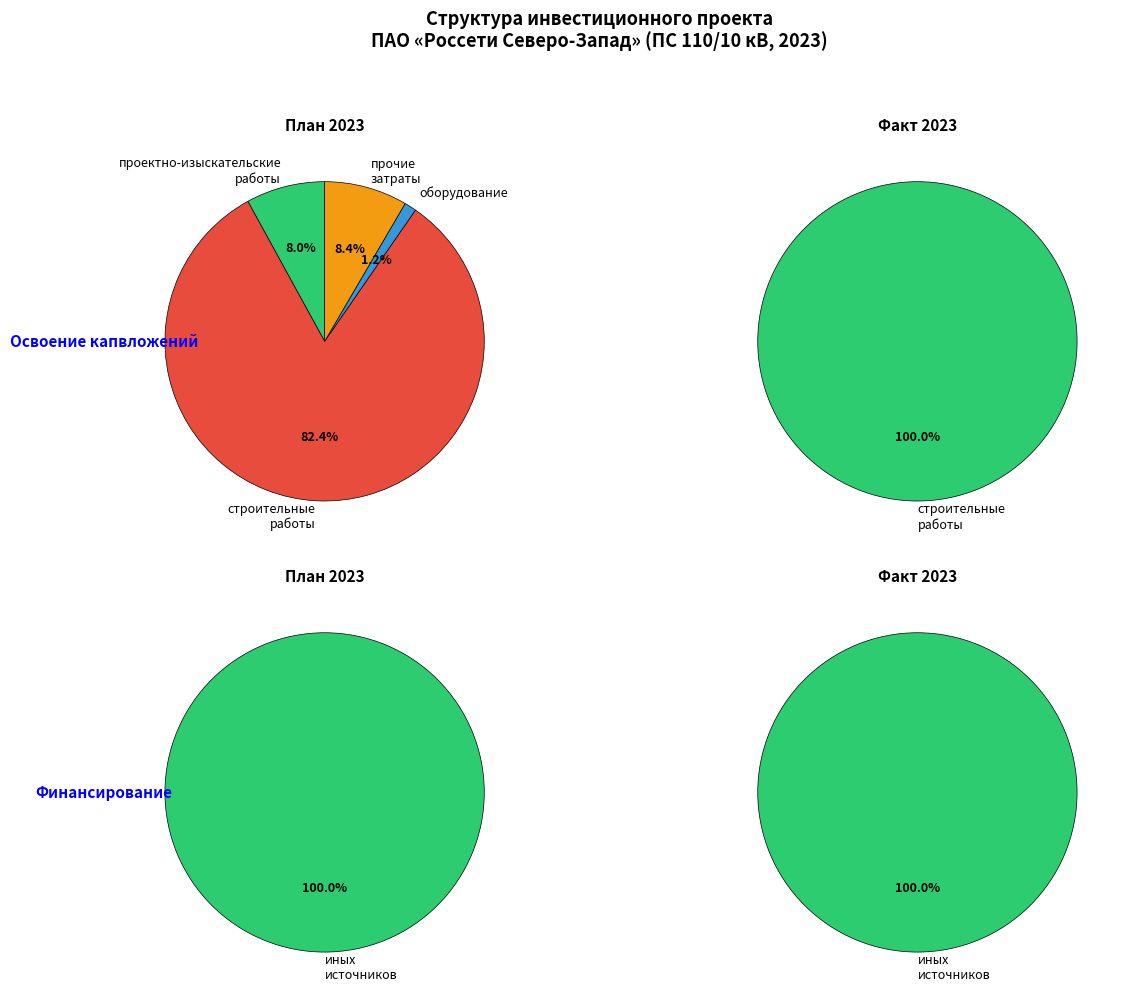

Which series changed the most between План 2023 and Факт 2023?

строительные работы